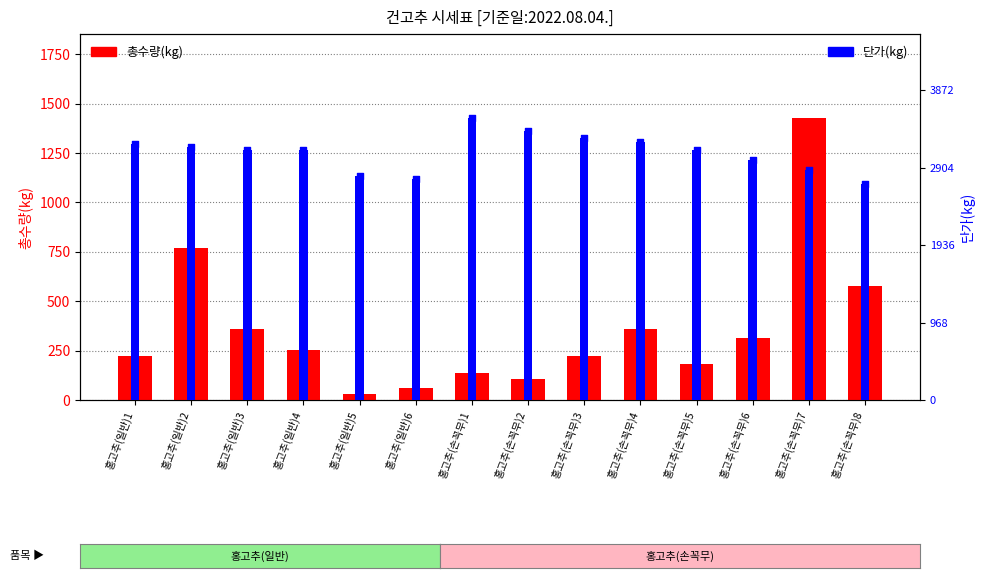

At which category is the sum across all series the highest?

홍고추(손꼭무)7